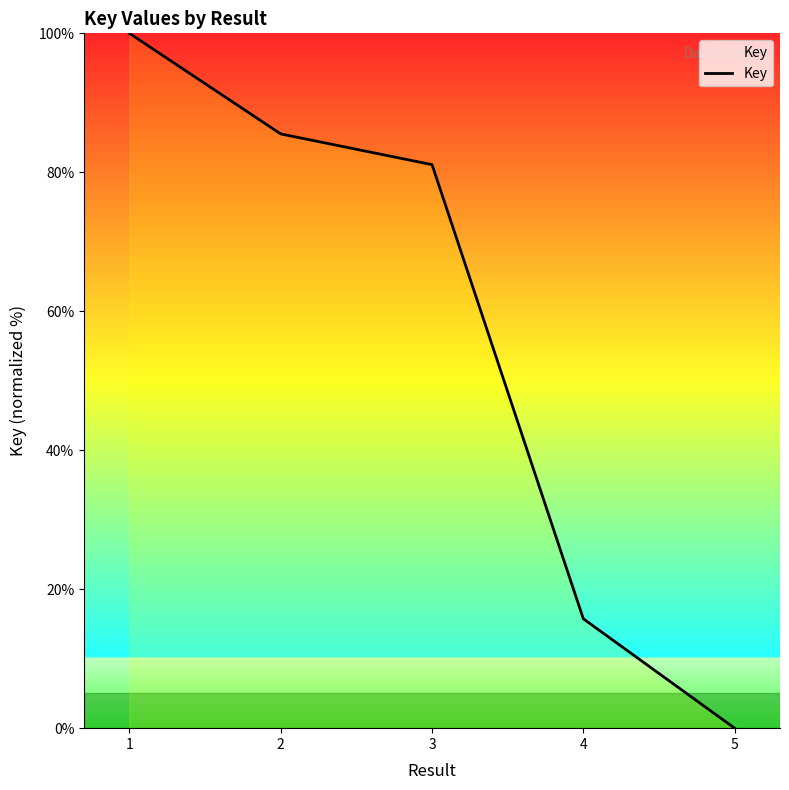

How many values are below 81?

2